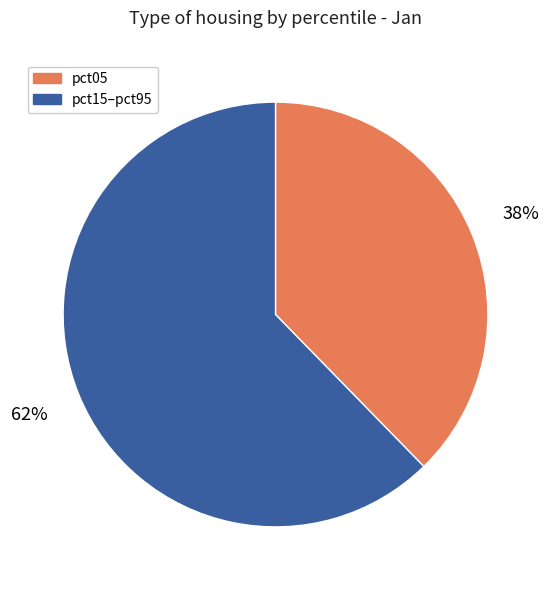

To the nearest percent, what is the average slice percentage?

50%